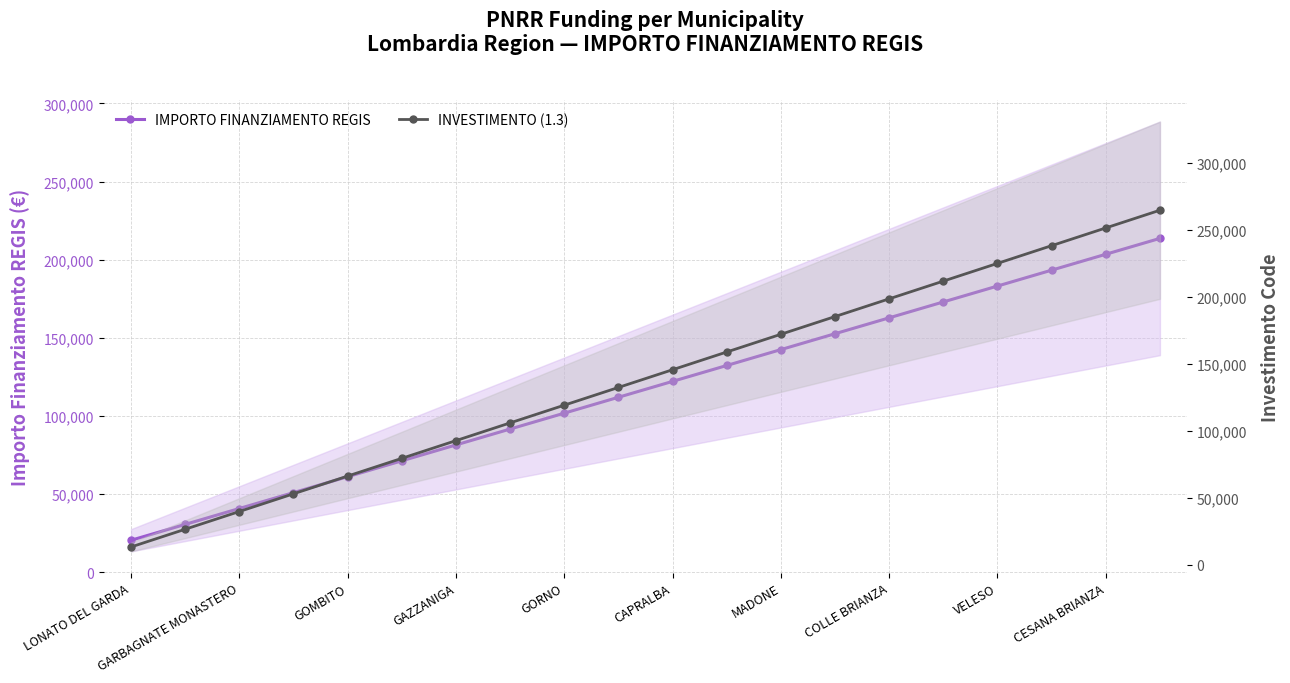

What are all the series names shown in the legend?

IMPORTO FINANZIAMENTO REGIS, INVESTIMENTO (1.3)